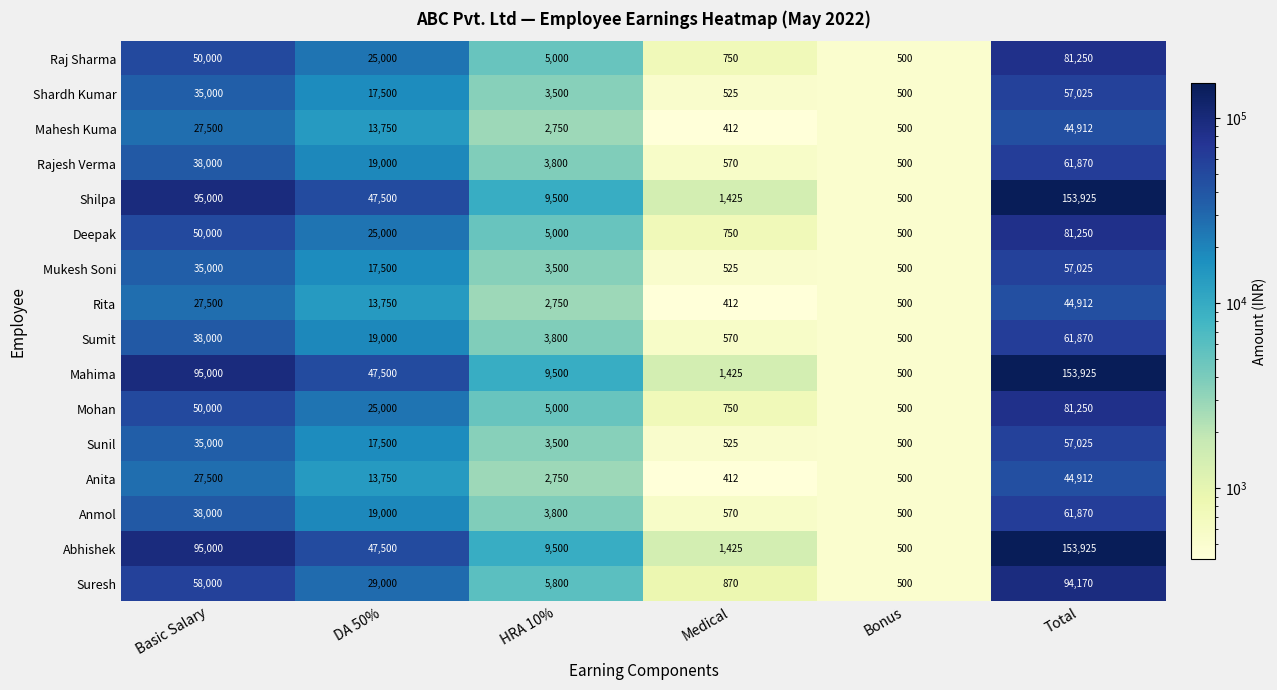

Where is Raj Sharma nearest to the value 40875?

Basic Salary